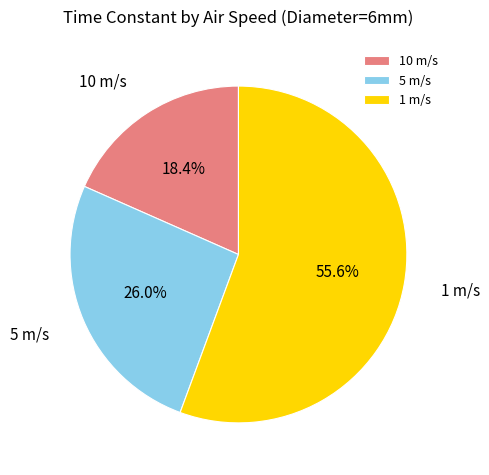

Is there a majority slice in this chart?

Yes